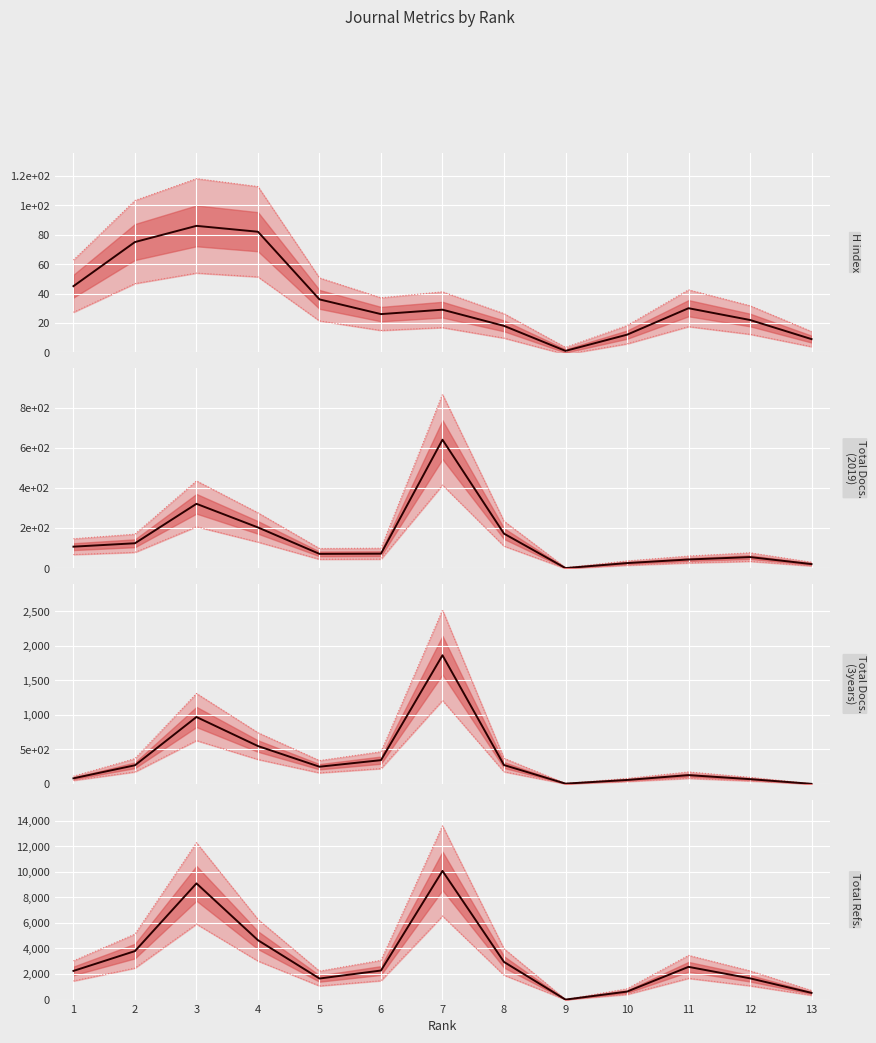

Reading left to right, transcribe all the data shown in this chart.

H index: 45	75	86	82	36	26	29	18	1	12	30	22	9
Total Docs. (2019): 107	124	321	203	71	72	641	172	0	25	43	55	20
Total Docs. (3years): 80	269	968	547	248	343	1862	272	3	56	126	68	0
Total Refs.: 2243	3795	9092	4646	1648	2274	10067	2945	0	624	2560	1663	524